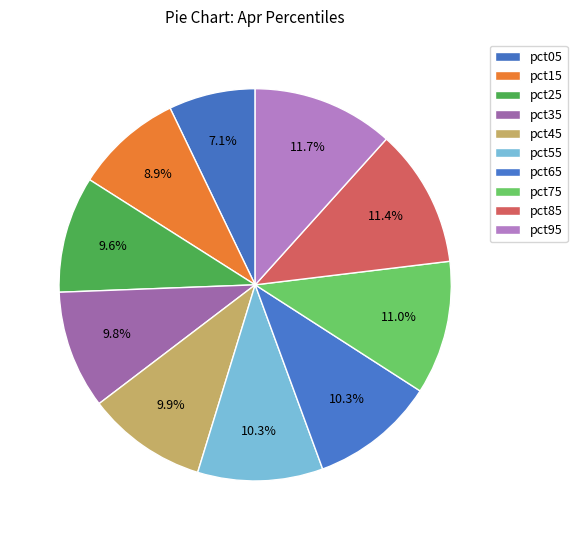

The pct15 slice represents 16% of the pie. True or false?

False